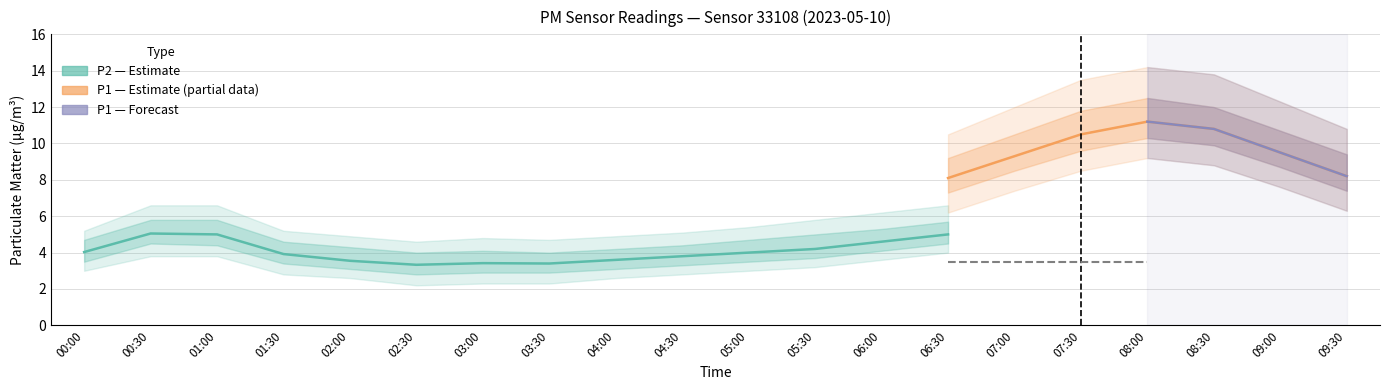

Is this an area chart (filled region under the line)?

No